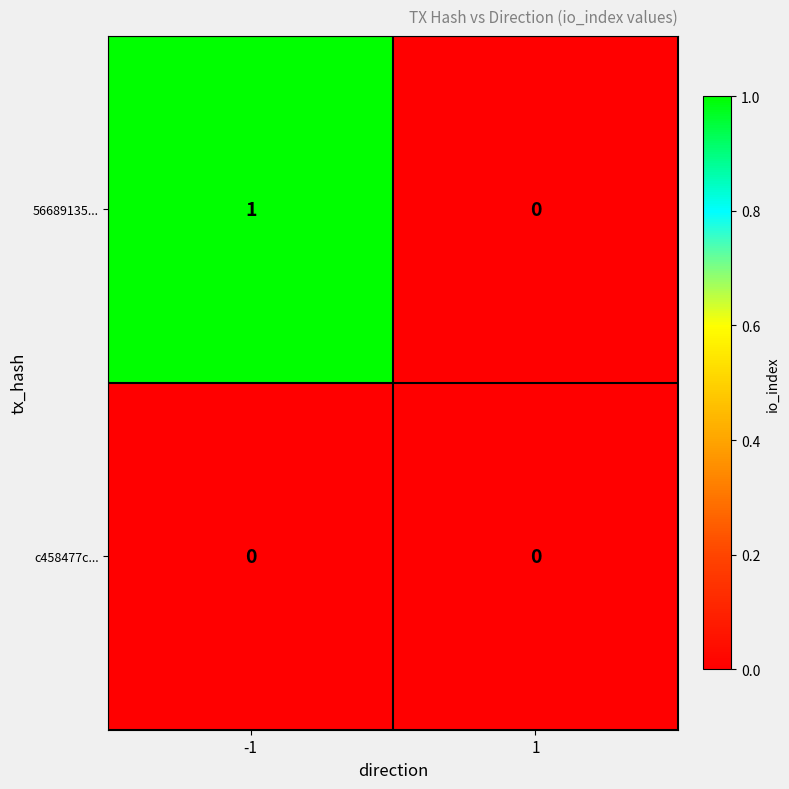

The value of 56689135... at 1 is 0. True or false?

True